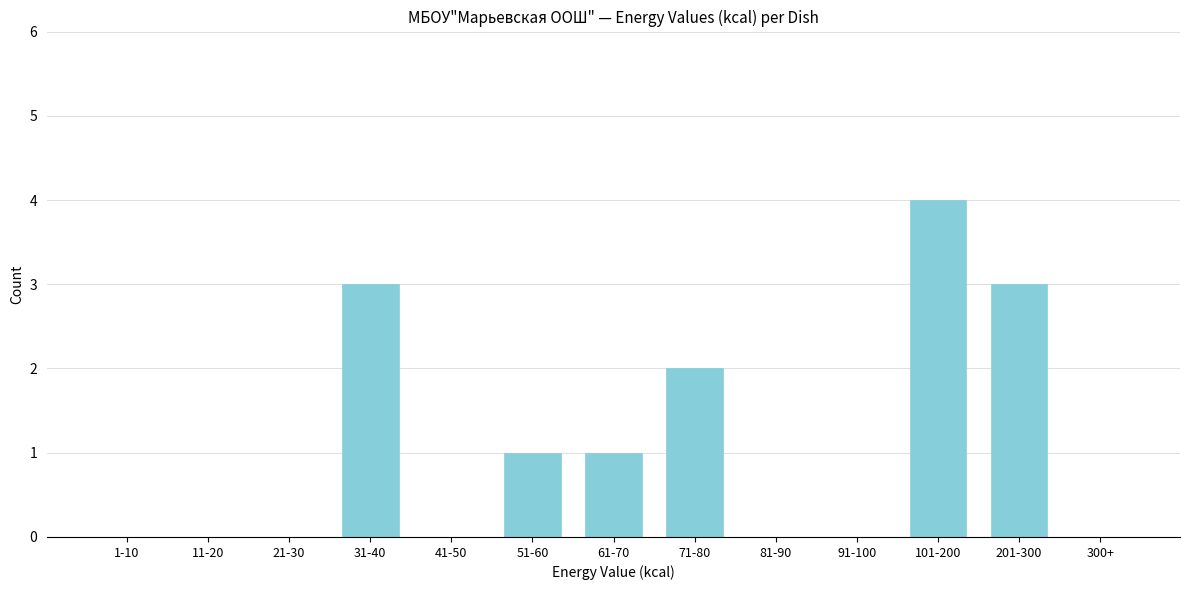

Reading right to left, transcribe all the data shown in this chart.

300+=0	201-300=3	101-200=4	91-100=0	81-90=0	71-80=2	61-70=1	51-60=1	41-50=0	31-40=3	21-30=0	11-20=0	1-10=0